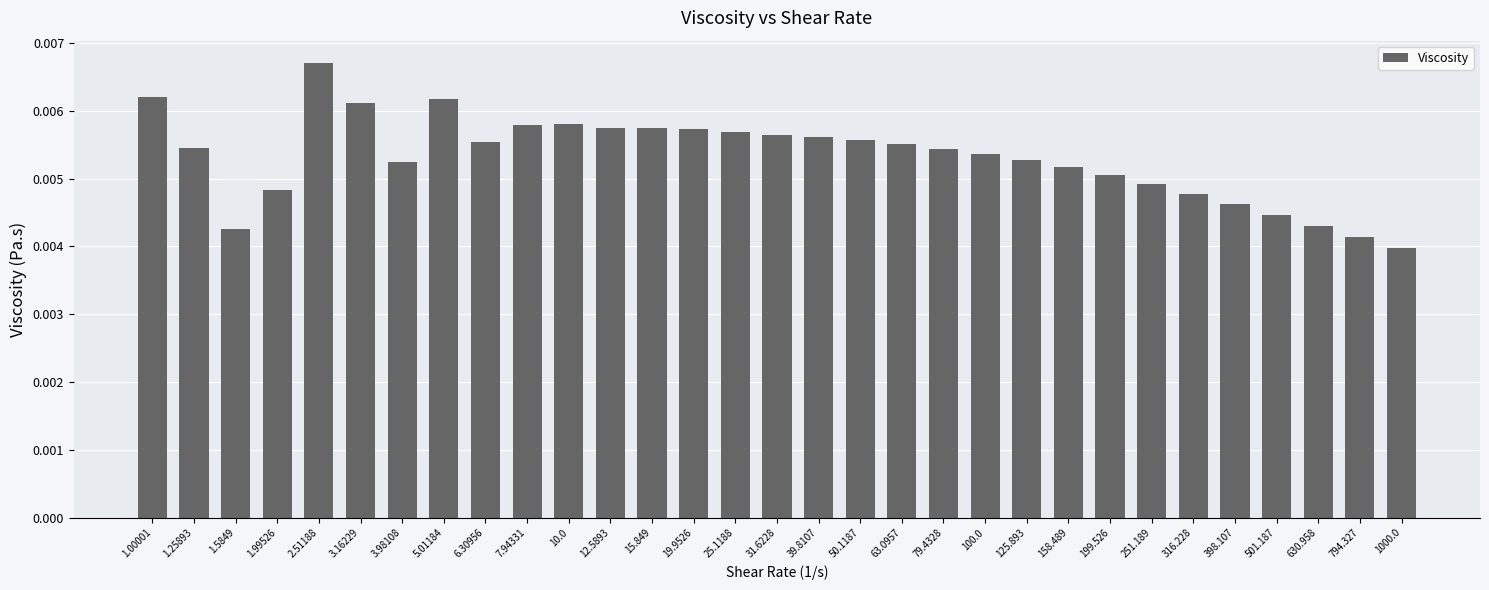

How many data points does each series have?

31